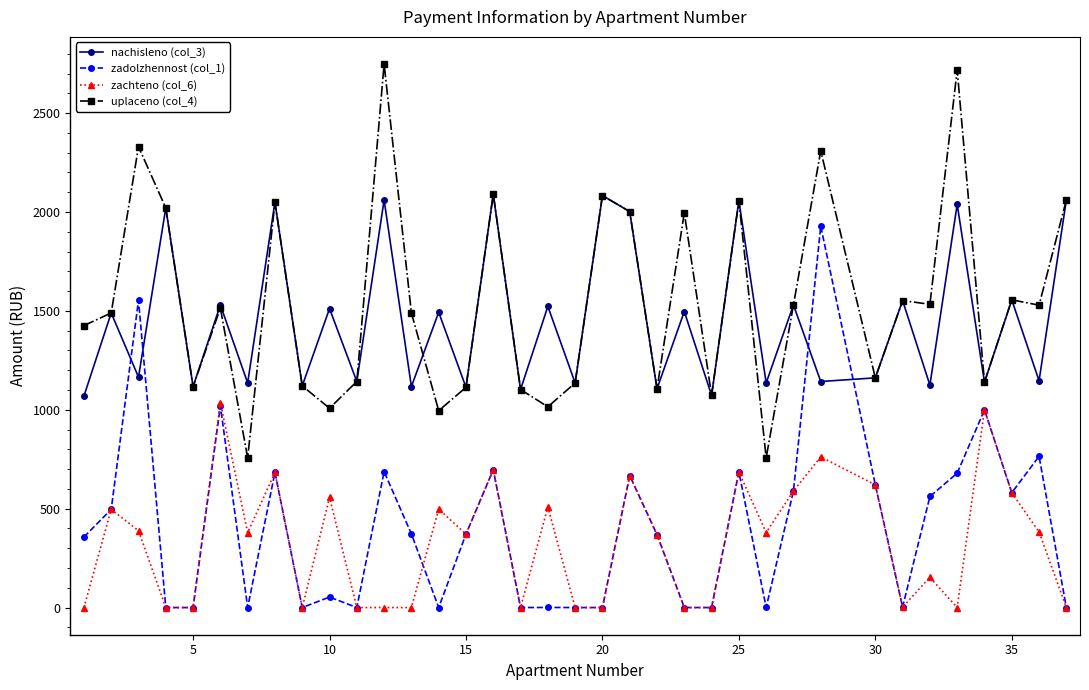

Rank the series by their maximum value, from highest to lowest.

uplaceno (col_4), nachisleno (col_3), zadolzhennost (col_1), zachteno (col_6)